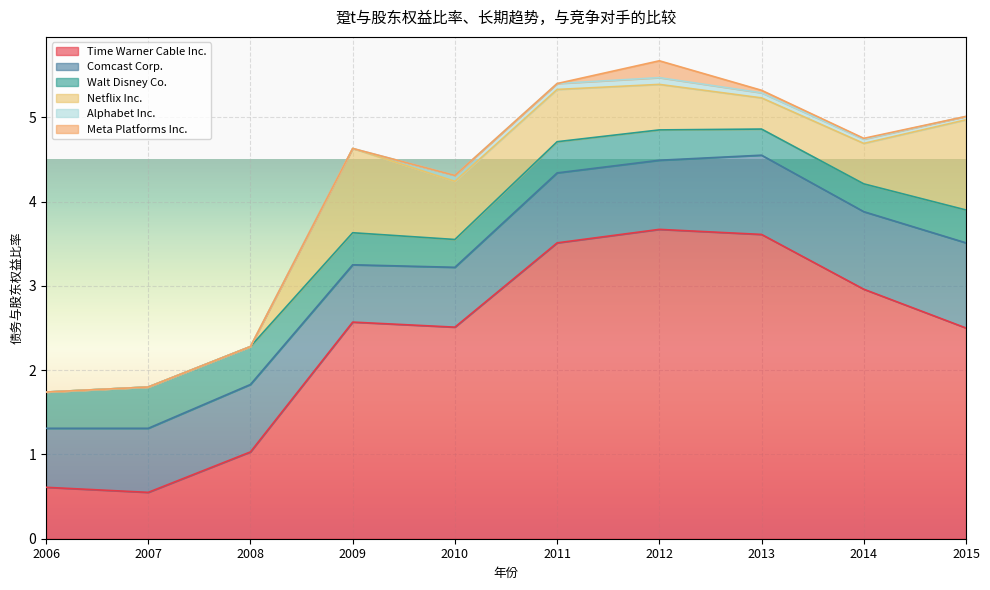

Is the value of Comcast Corp. at 2009 greater than the value of Netflix Inc. at 2007?

Yes